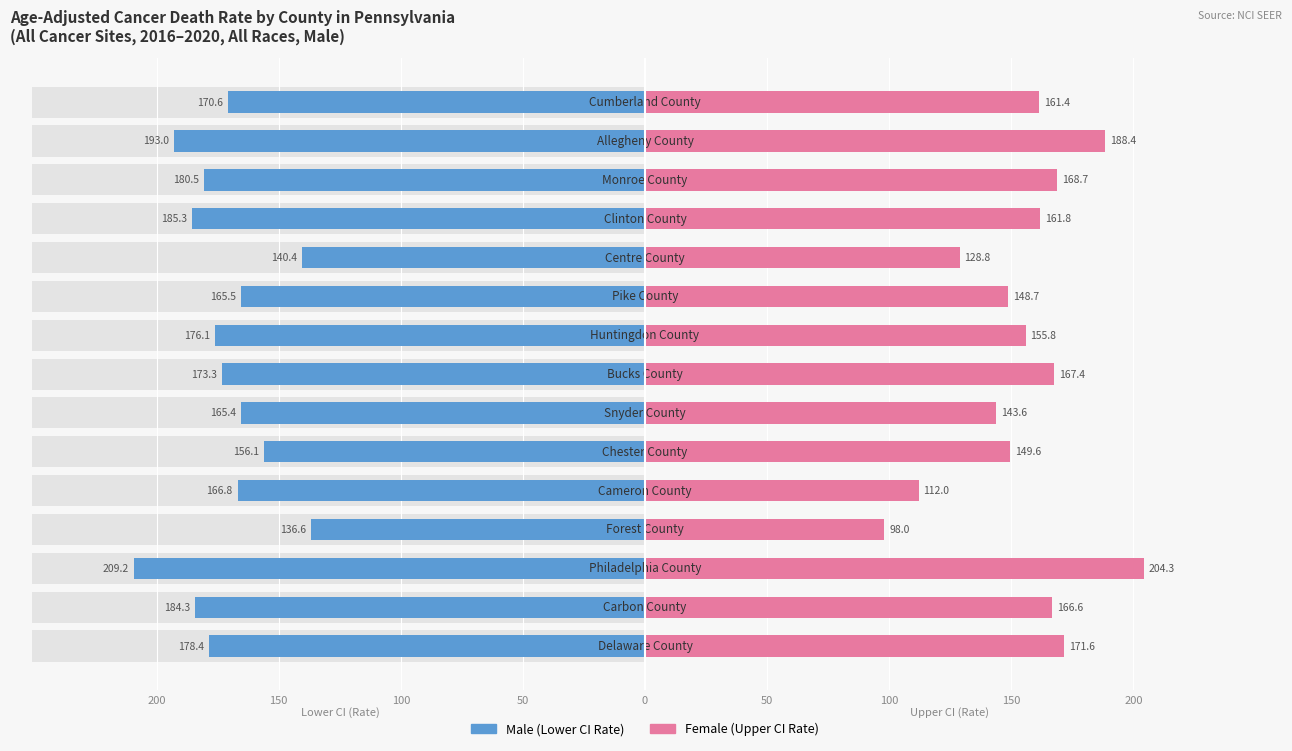

What is the lowest value of the Female series?

98.0